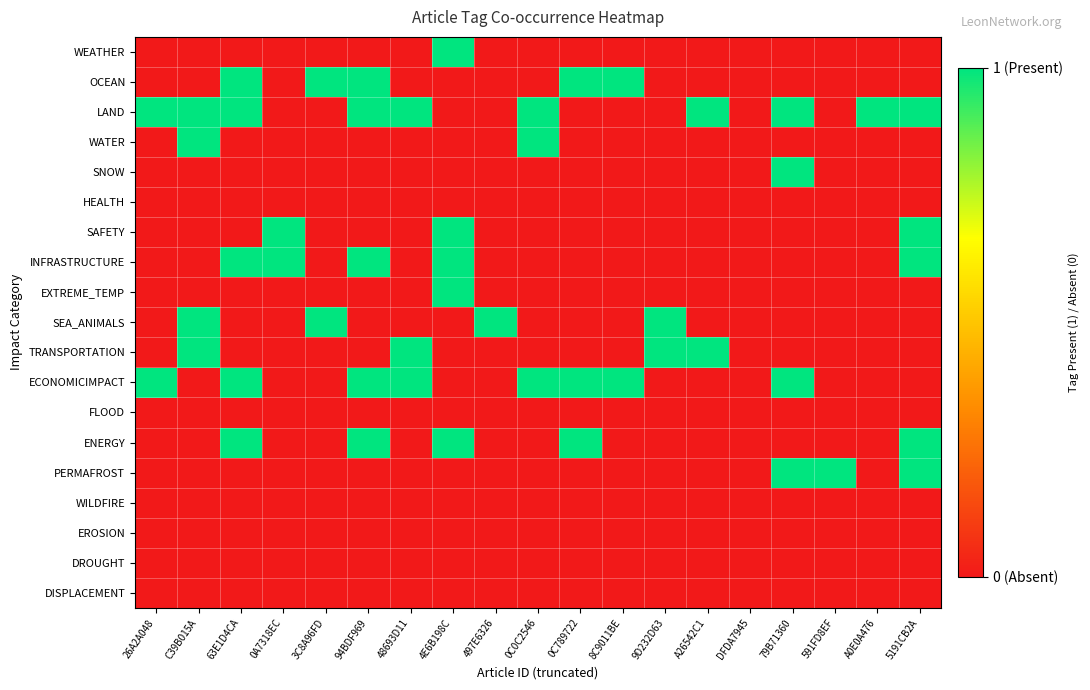

Which has a higher value, 0C789722 or 0A7318EC?

0C789722